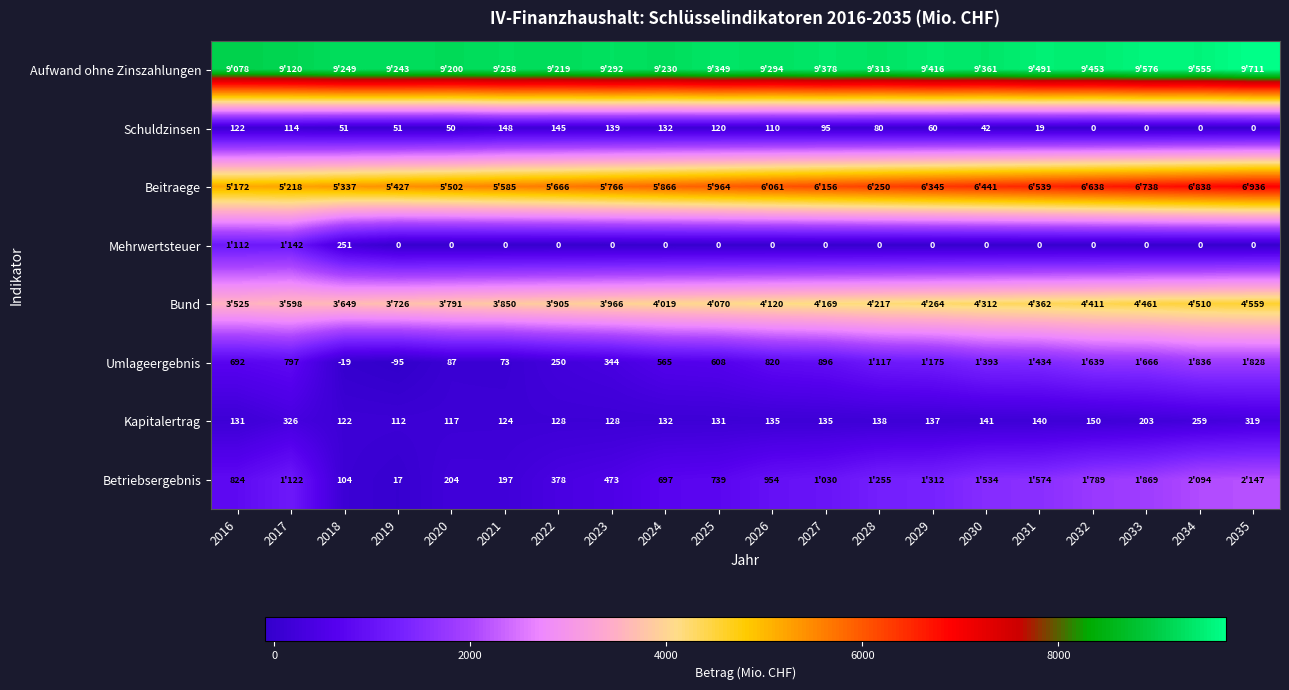

What is the difference between the Mehrwertsteuer values at 2033 and 2018?

251